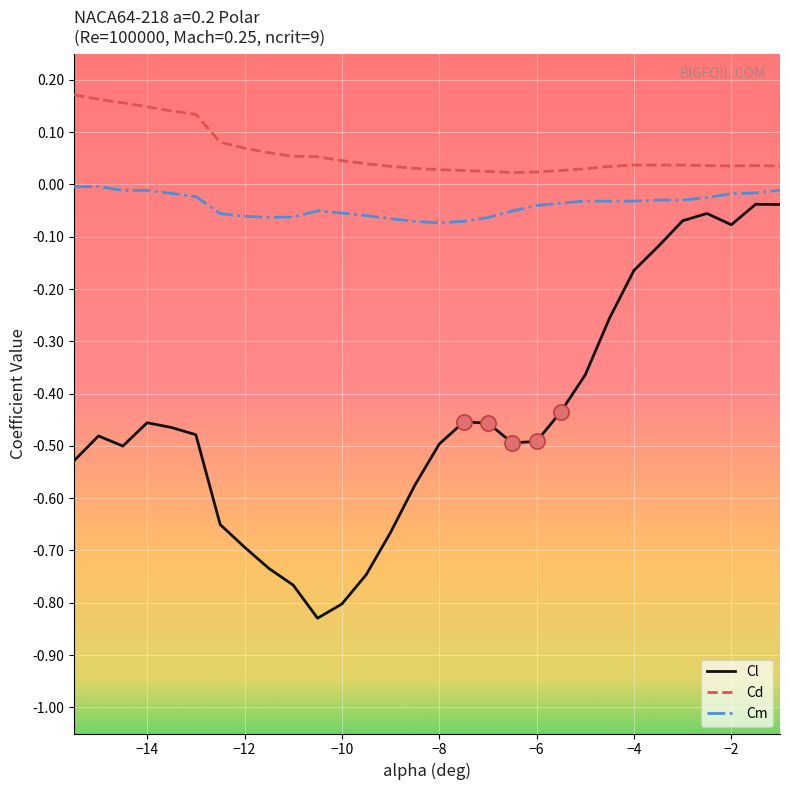

Which series has the largest total across all categories?

Cd